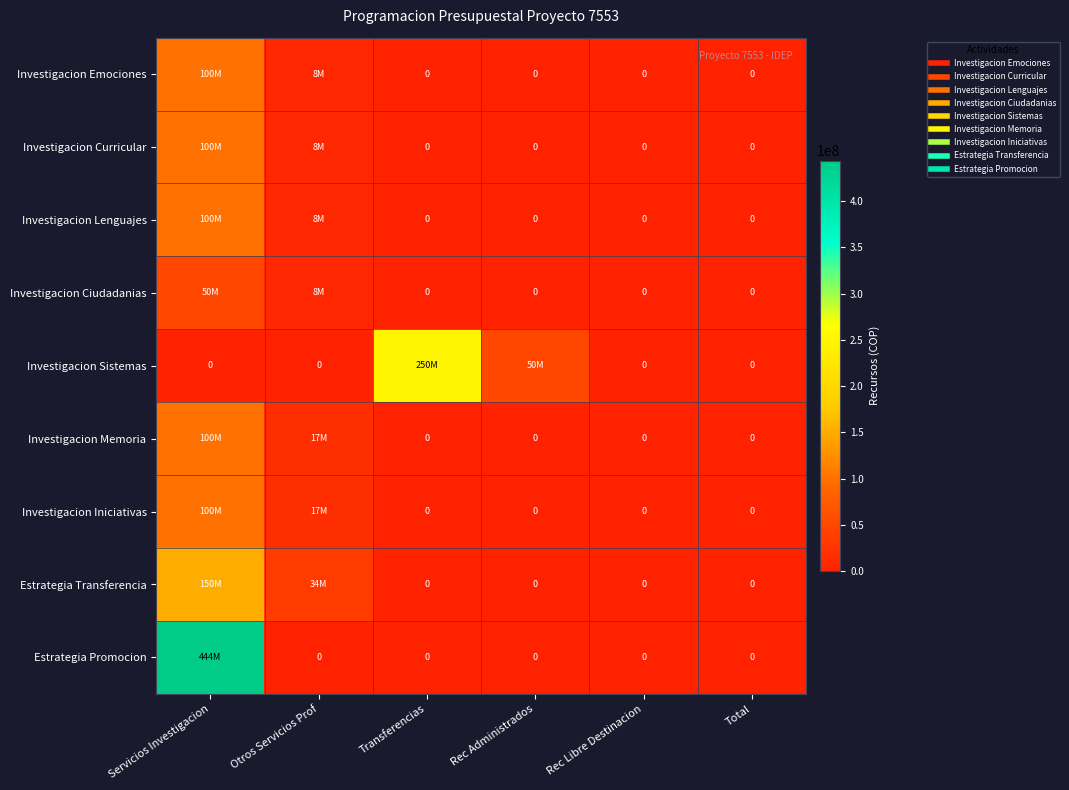

Rank the categories by Investigacion Iniciativas value from lowest to highest.

Transferencias, Rec Administrados, Rec Libre Destinacion, Total, Otros Servicios Prof, Servicios Investigacion